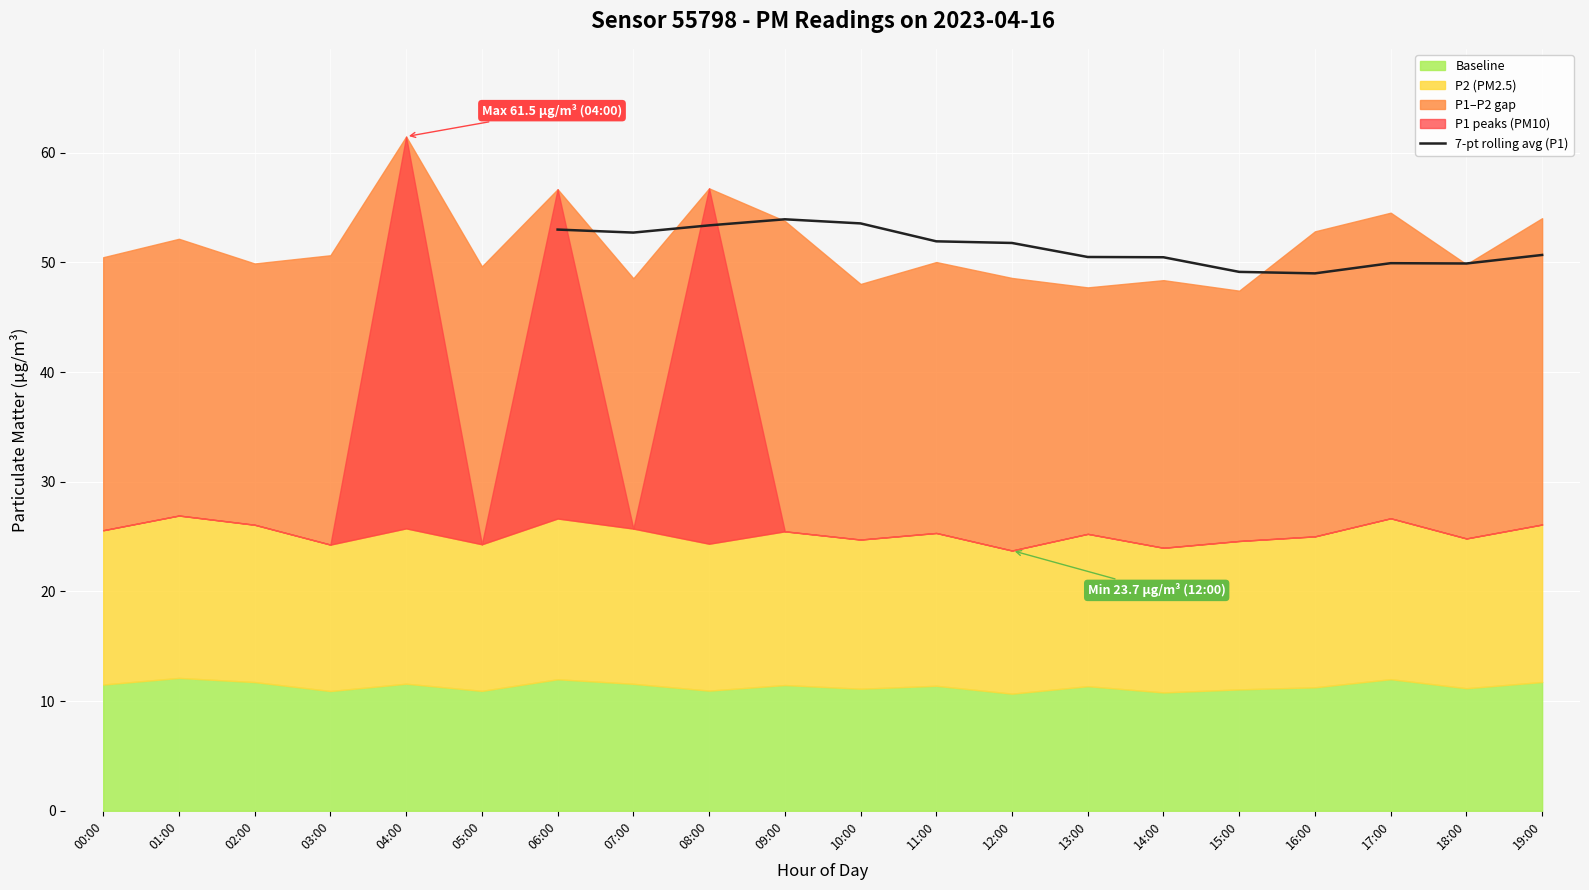

What is the minimum value for 7-pt rolling avg (P1)?

49.0